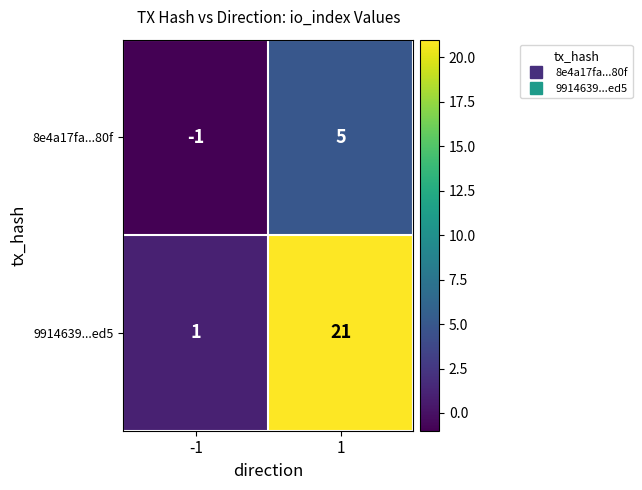

How many distinct data groups are displayed?

2